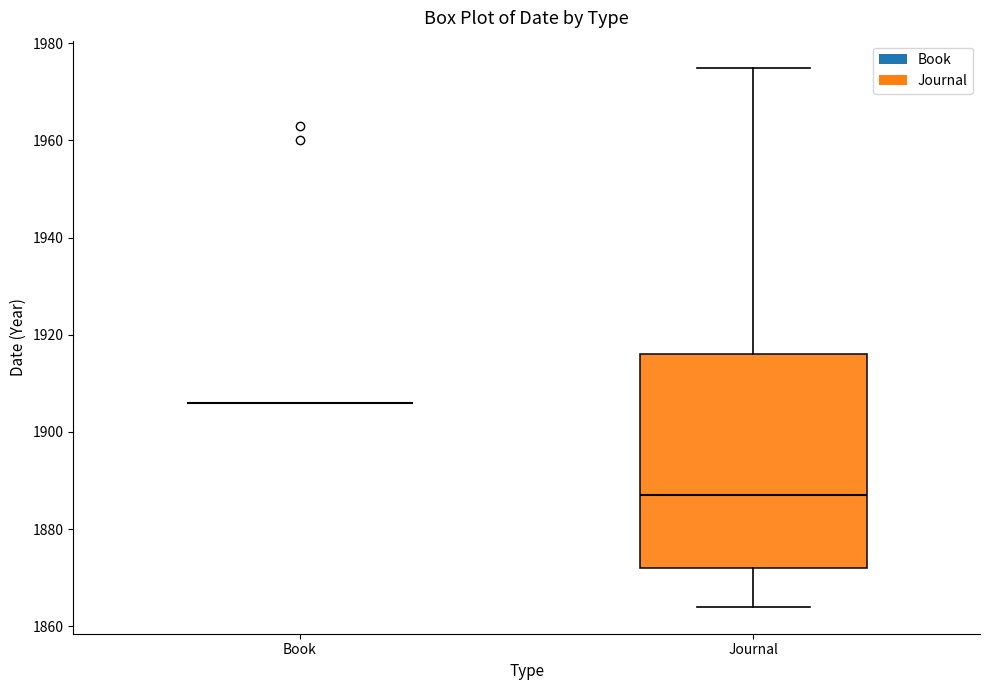

Reading left to right, read every box against the y-axis: the position of its median line, the range the box covers, and the ends of its whiskers. The values are not printed on the chart, so give them approximately, as read against the axis.

Book: box collapsed to a line at 1906, whiskers 1906 to 1906
Journal: median 1888, box 1872 to 1916, whiskers 1864 to 1976